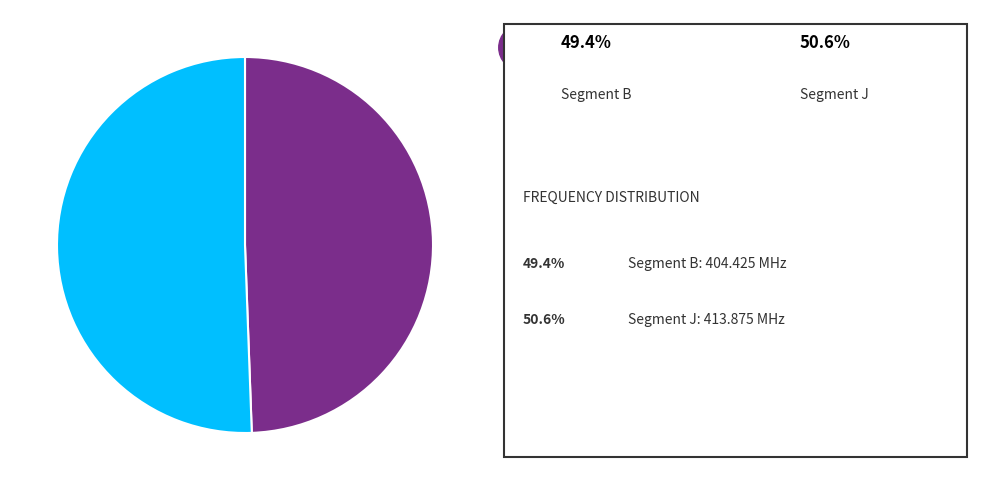

Does any single category account for the majority?

Yes